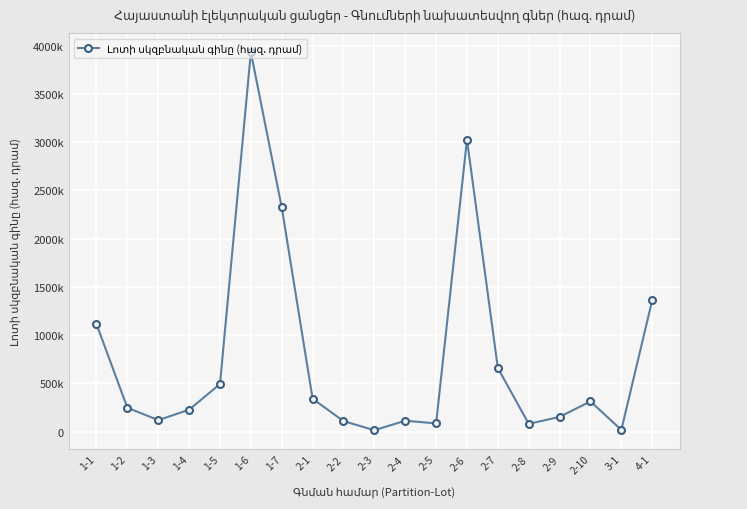

Is this an area chart (filled region under the line)?

No